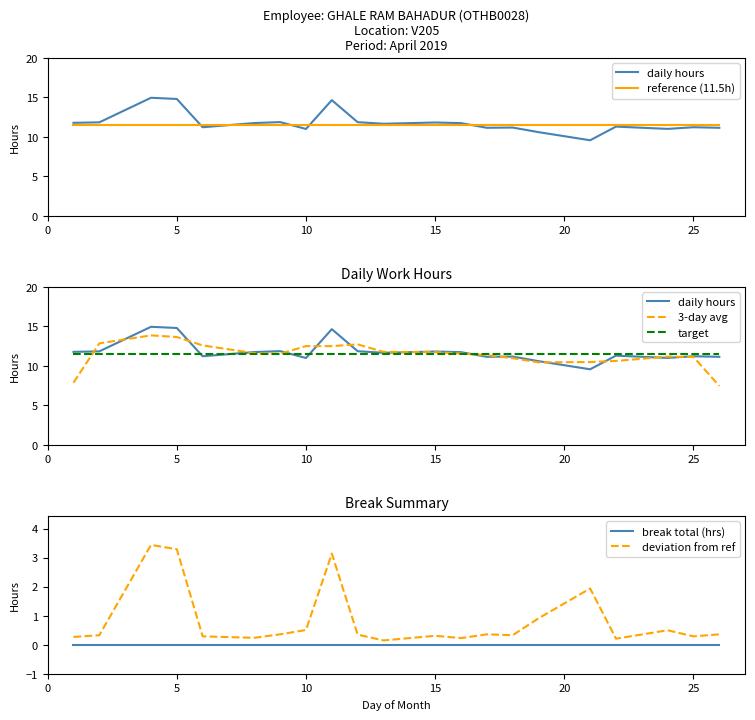

What is the approximate value of deviation from ref at 15?

0.3